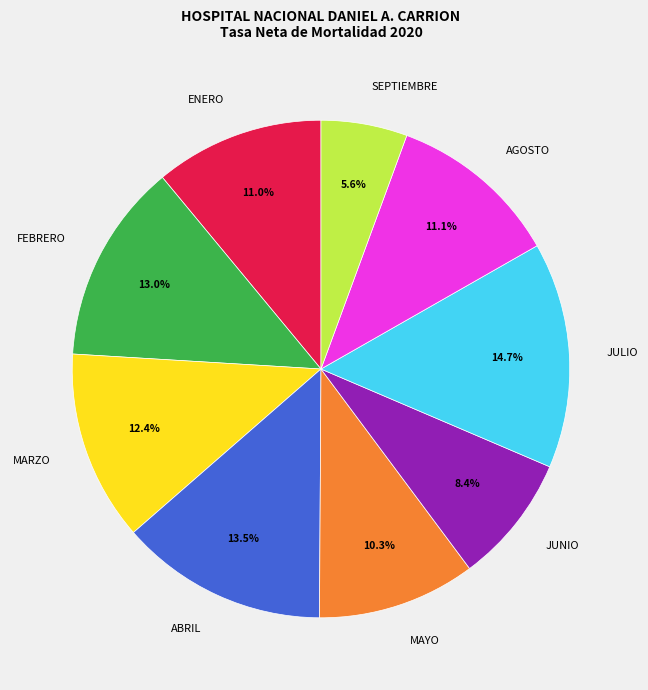

To the nearest percent, what is the difference between the largest and smallest slice percentages?

9%